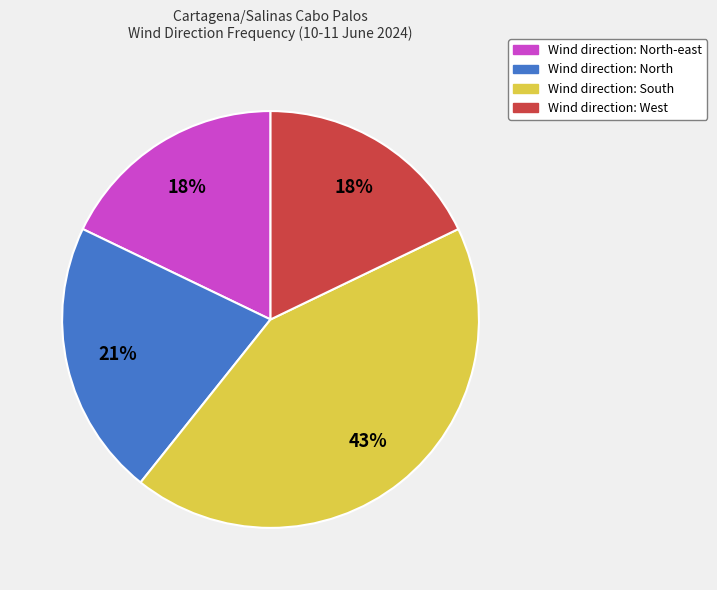

What is the largest slice in the pie chart?

Wind direction: South